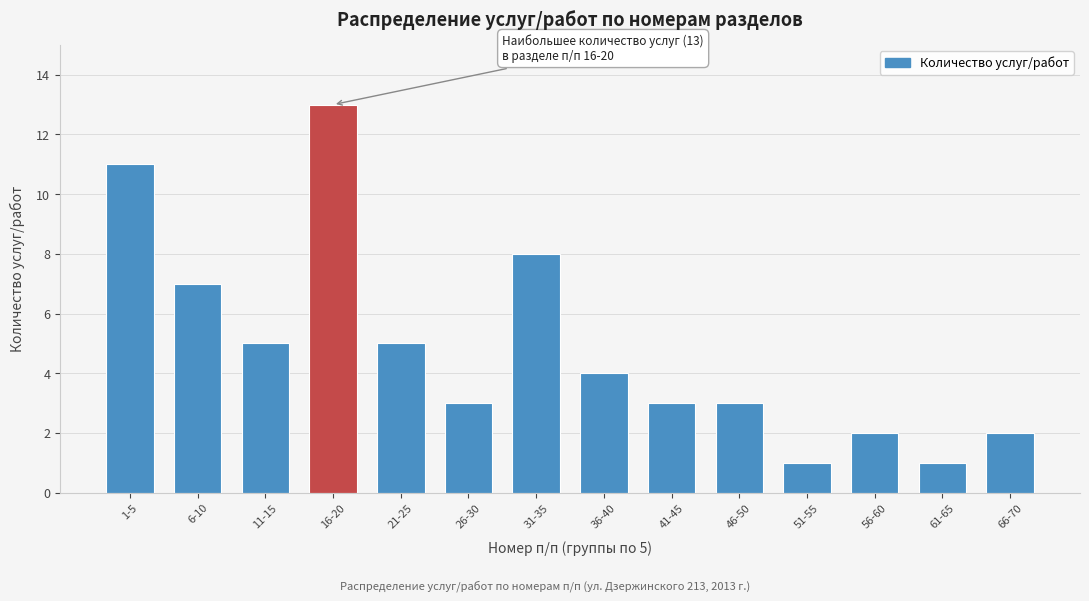

Reading right to left, extract all data points from this chart.

2	1	2	1	3	3	4	8	3	5	13	5	7	11